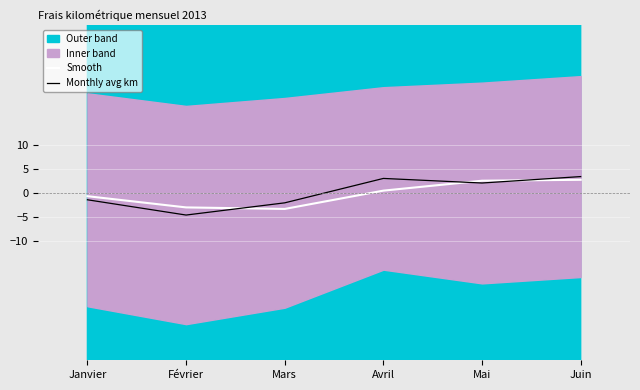

True or false: Smooth and Monthly avg km cross at least once.

True